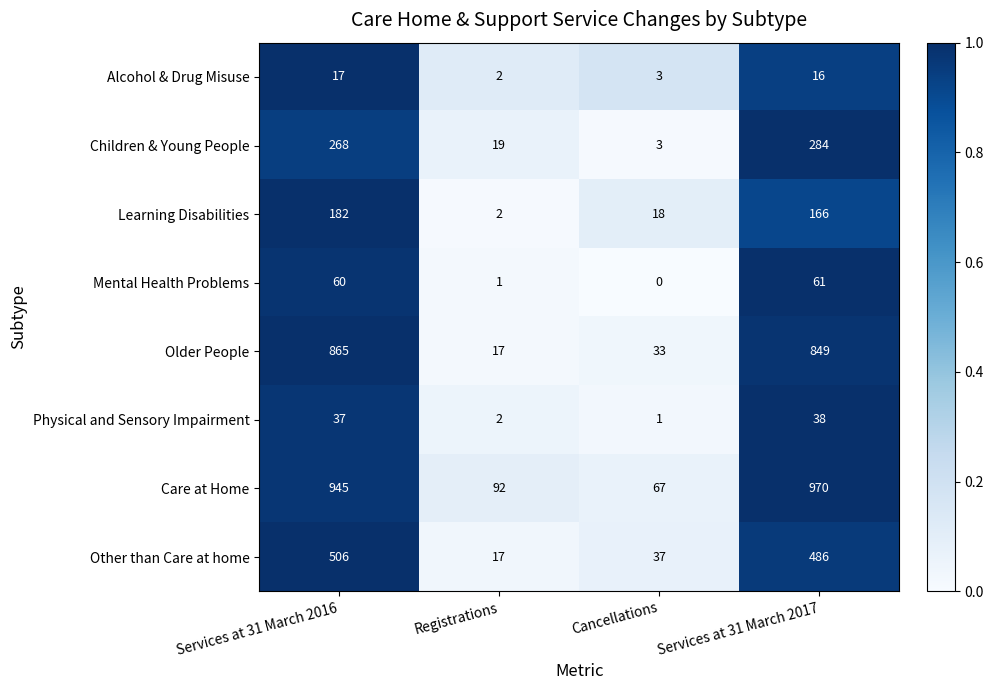

What is the total value across all series at Services at 31 March 2016?

2880